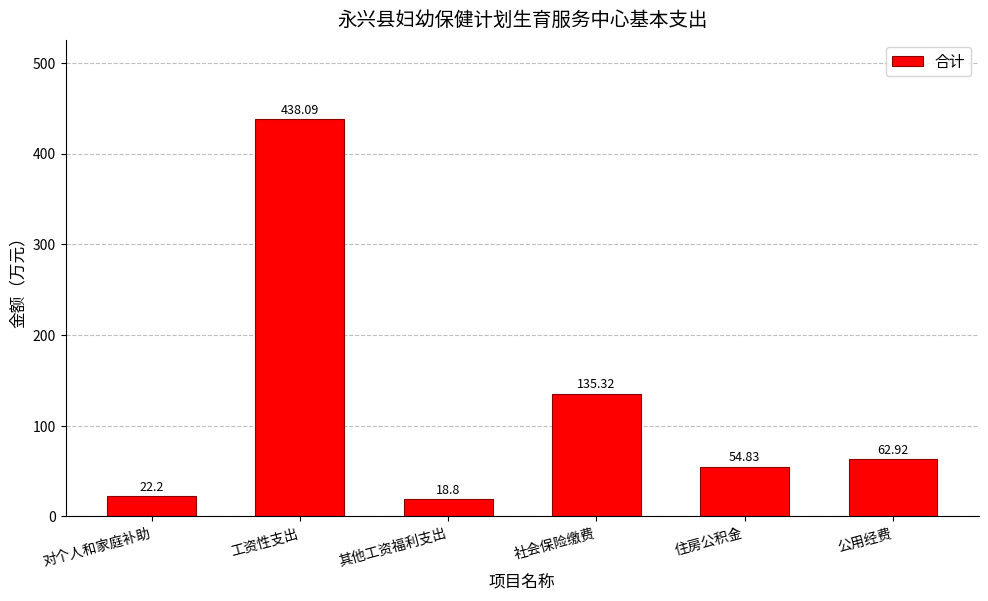

Does the chart contain any negative values?

No